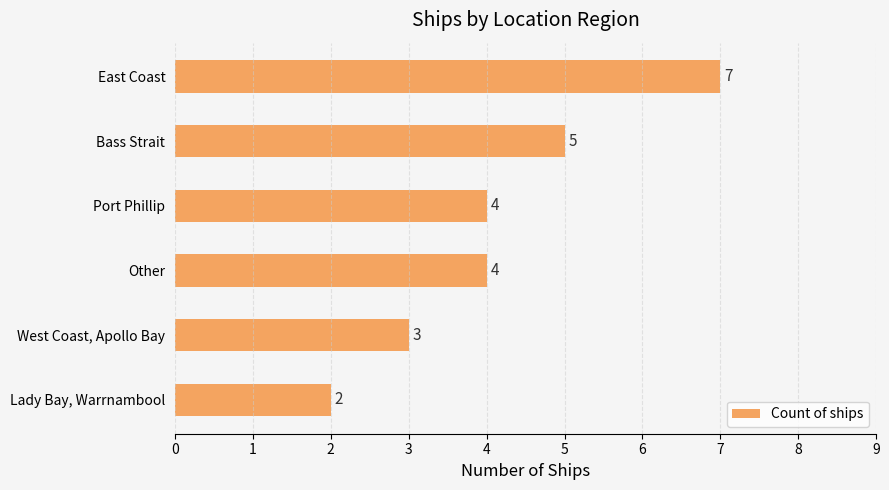

What is the difference between the second highest and second lowest values?

2